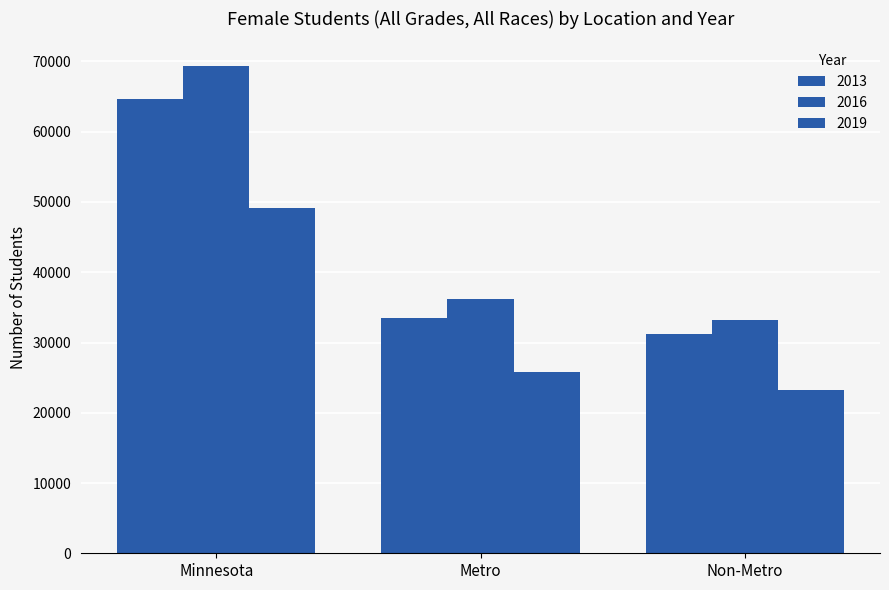

Does the chart contain any negative values?

No